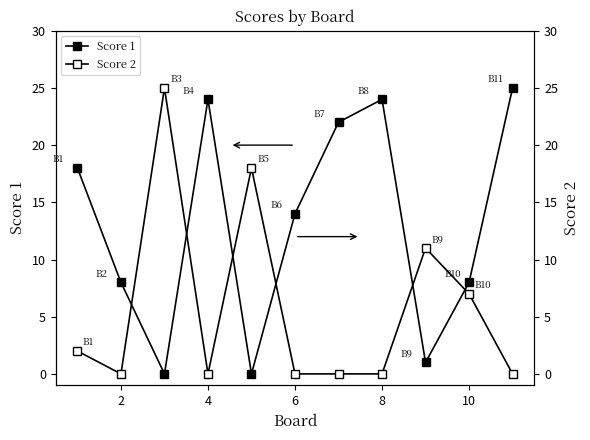

How many lines are shown in the chart?

2